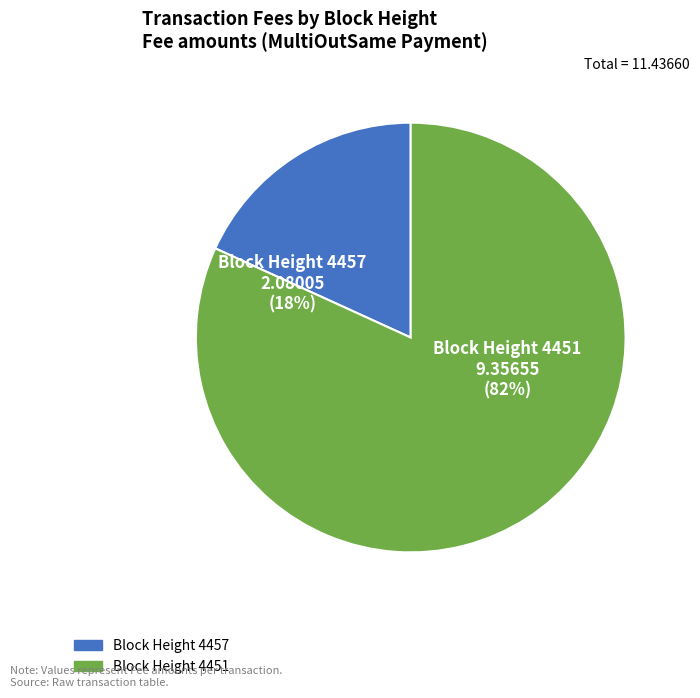

Which category has the biggest portion of the pie?

4451